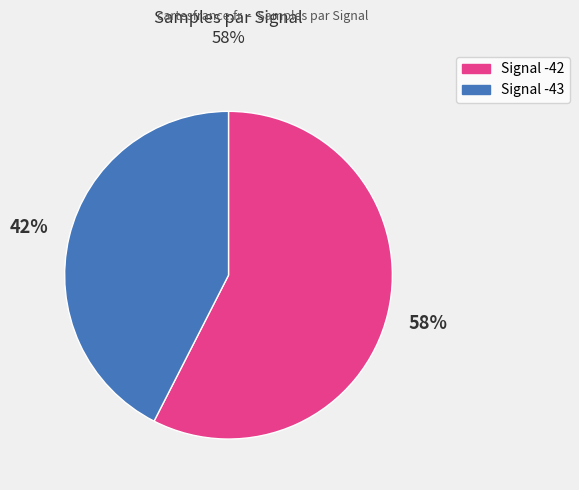

Does any single category account for the majority?

Yes